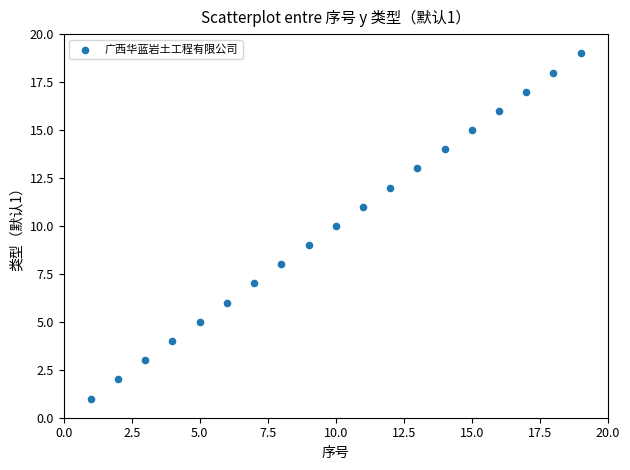

What is the range of X values (max minus min)?

18